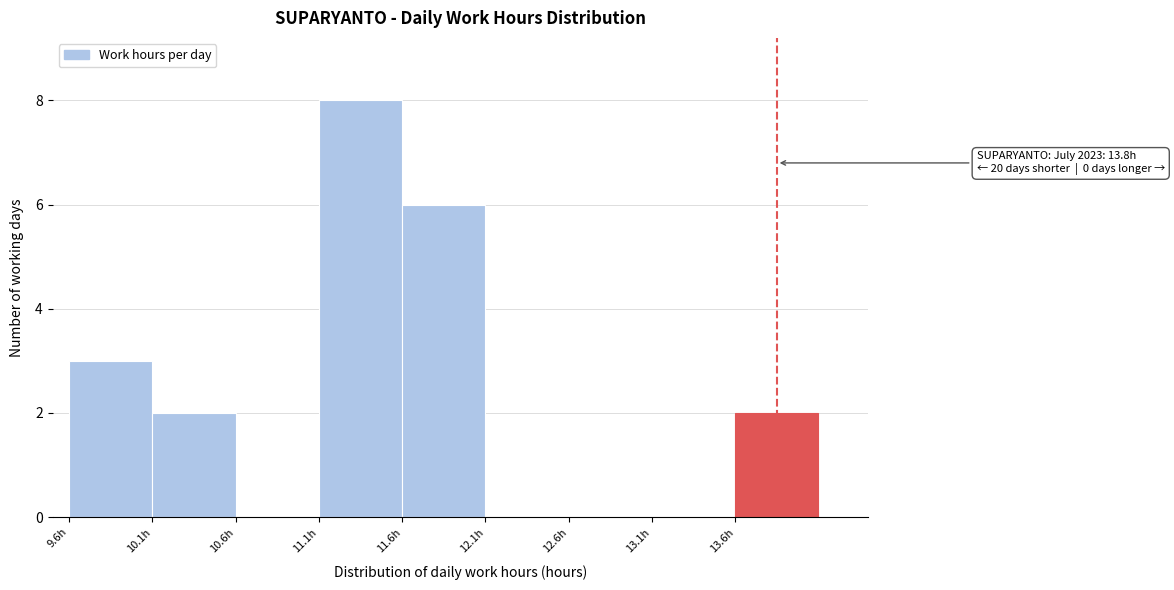

Reading left to right, list all the values displayed in this chart.

9.6h=3	10.1h=2	10.6h=0	11.1h=8	11.6h=6	12.1h=0	12.6h=0	13.1h=0	13.6h=2